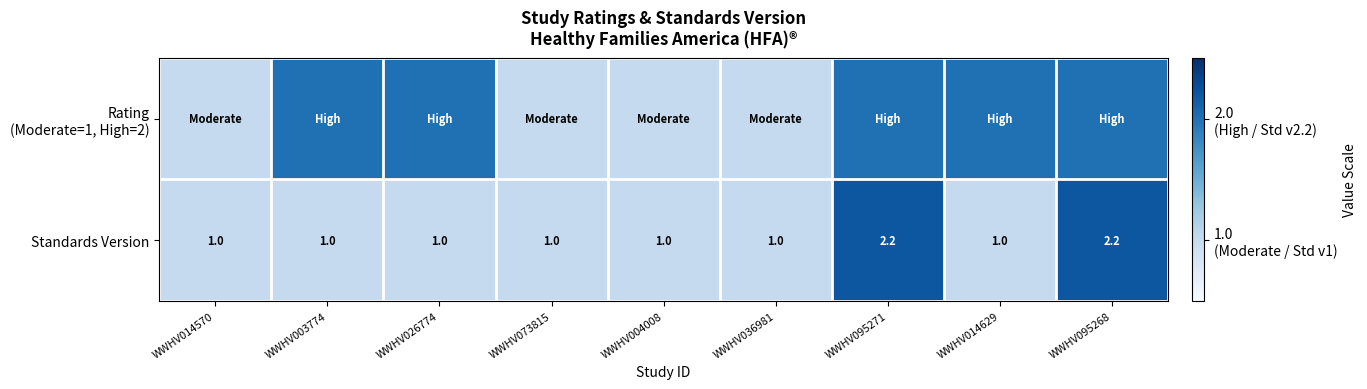

True or false: Standards Version has a value of 2.2 at WWHV095271.

True